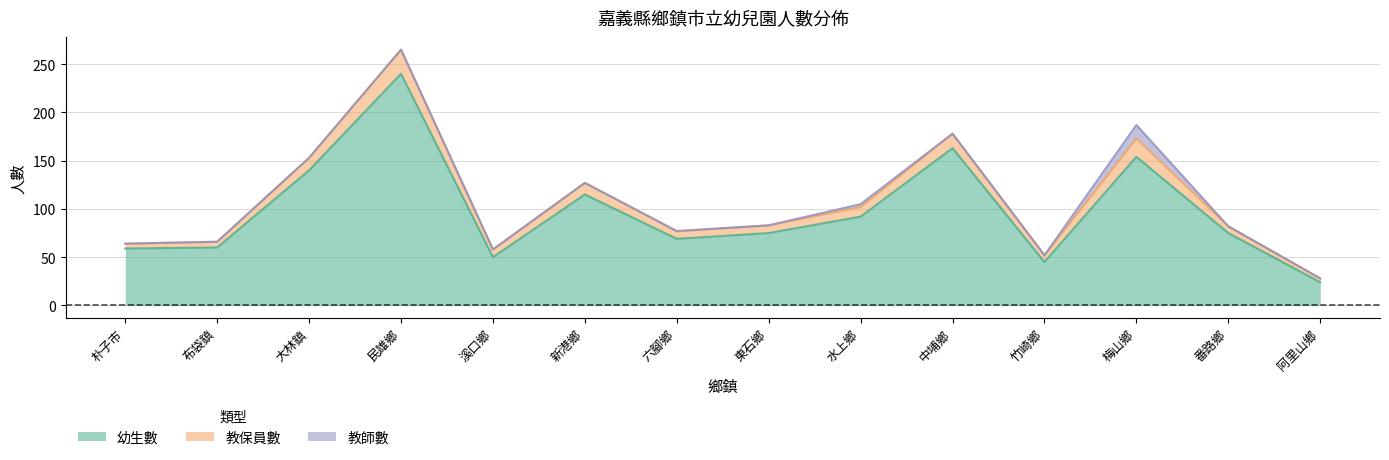

What is the spread (max minus min) of values at 布袋鎮?

60